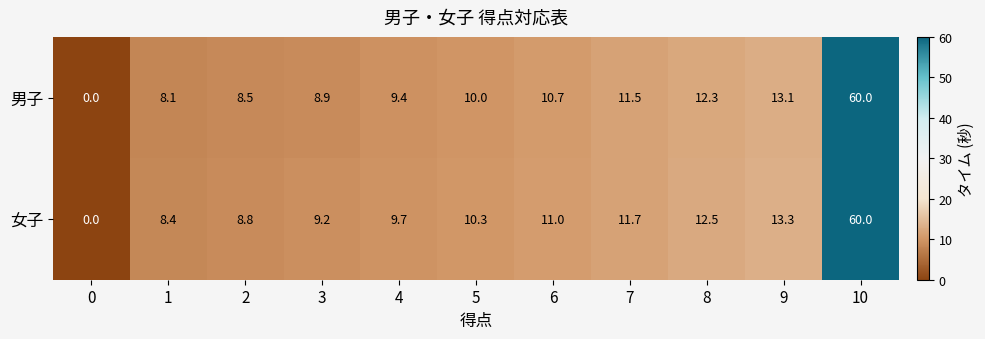

What is the sum of the 女子 values at 0 and 10?

60.0